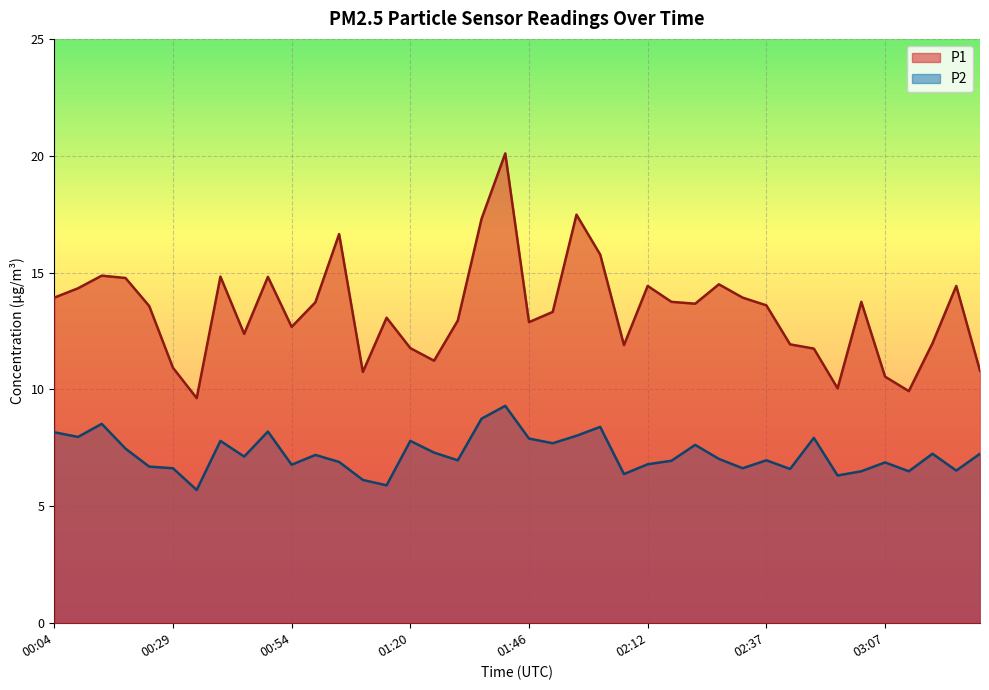

True or false: P1 and P2 intersect in this chart.

False